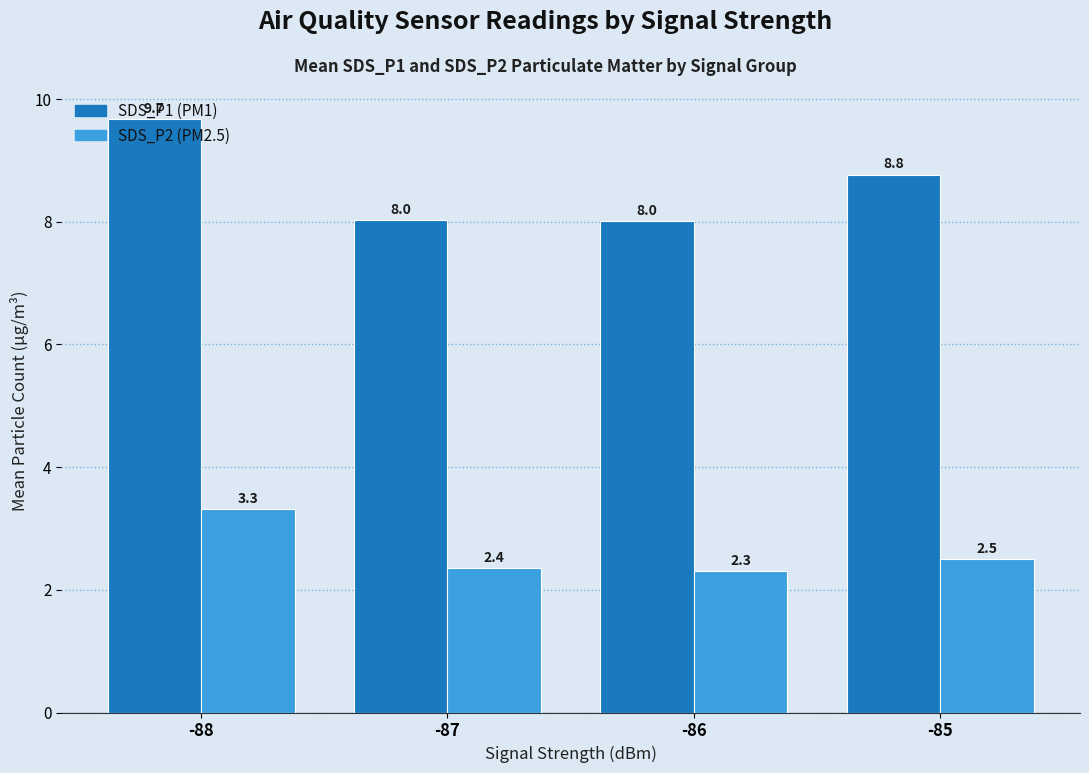

Reading left to right, what are all the values shown in this chart?

SDS_P1 (PM1): -88=9.7	-87=8.0	-86=8.0	-85=8.8
SDS_P2 (PM2.5): -88=3.3	-87=2.4	-86=2.3	-85=2.5